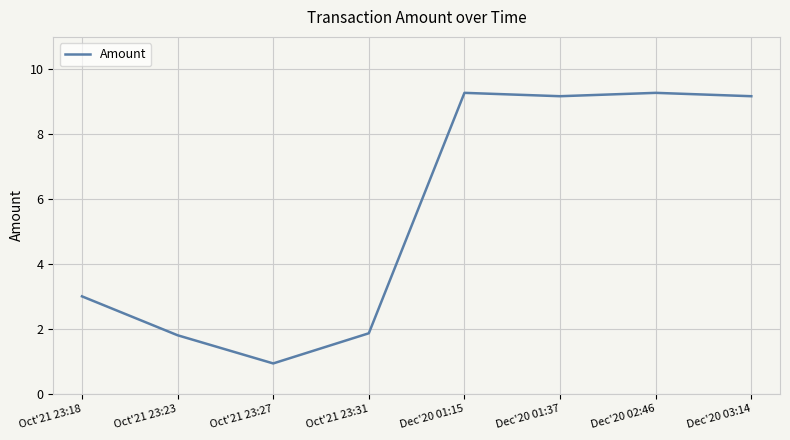

What is the greatest value displayed?

9.3